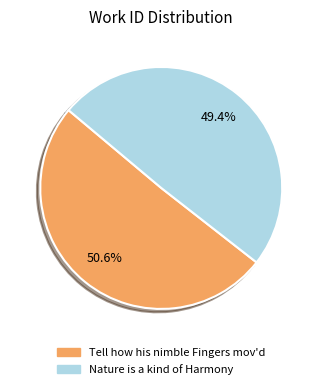

To the nearest percent, what is the difference between the largest and smallest slice percentages?

1%